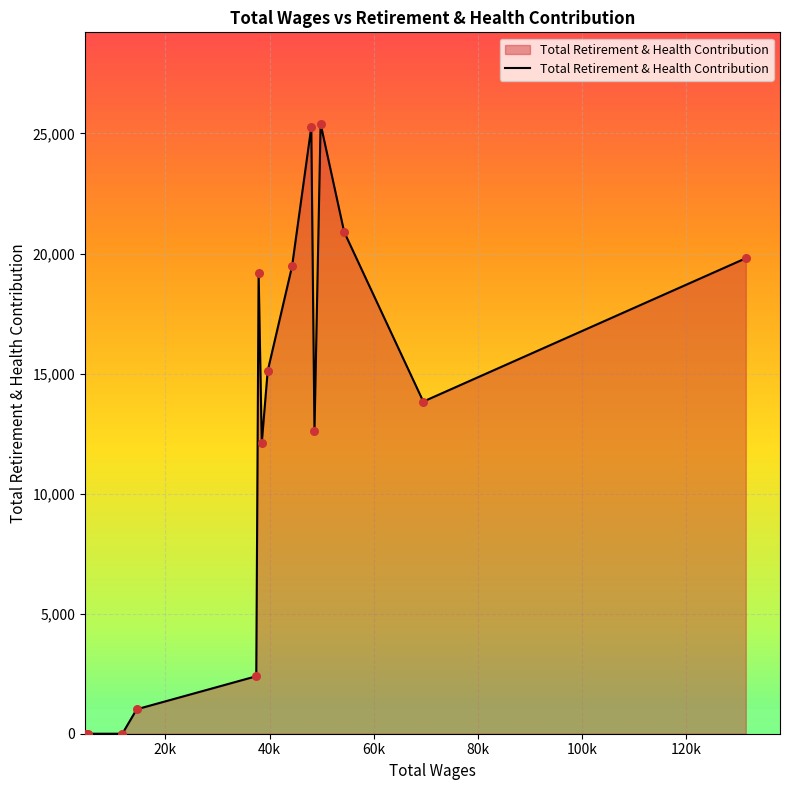

What is the maximum value shown in the chart?

25401